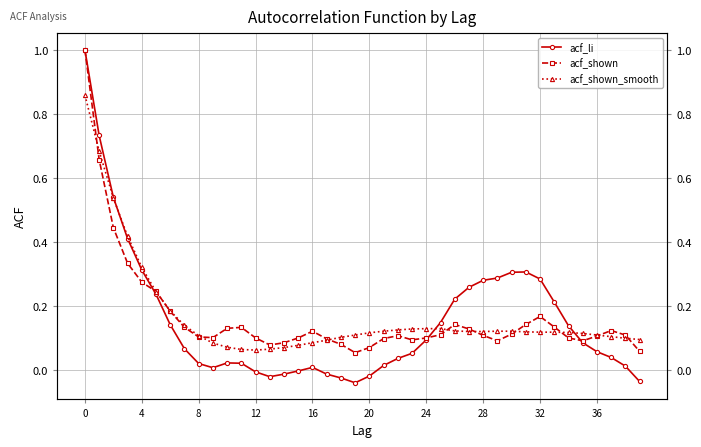

What are all the series names shown in the legend?

acf_li, acf_shown, acf_shown_smooth